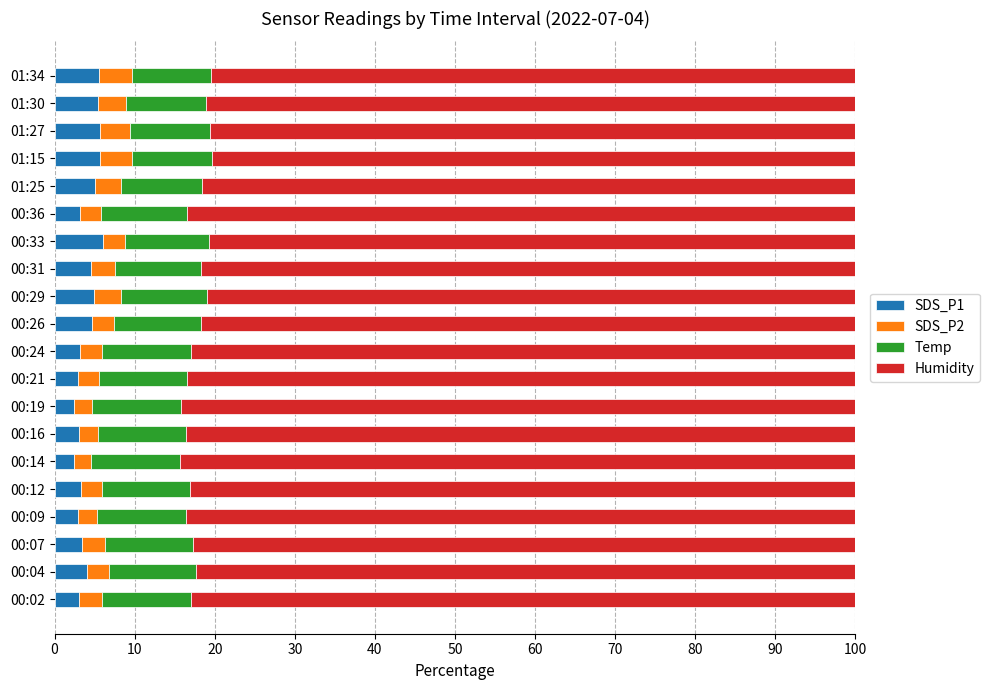

True or false: SDS_P1 has a value of 4.0 at 00:04.

True